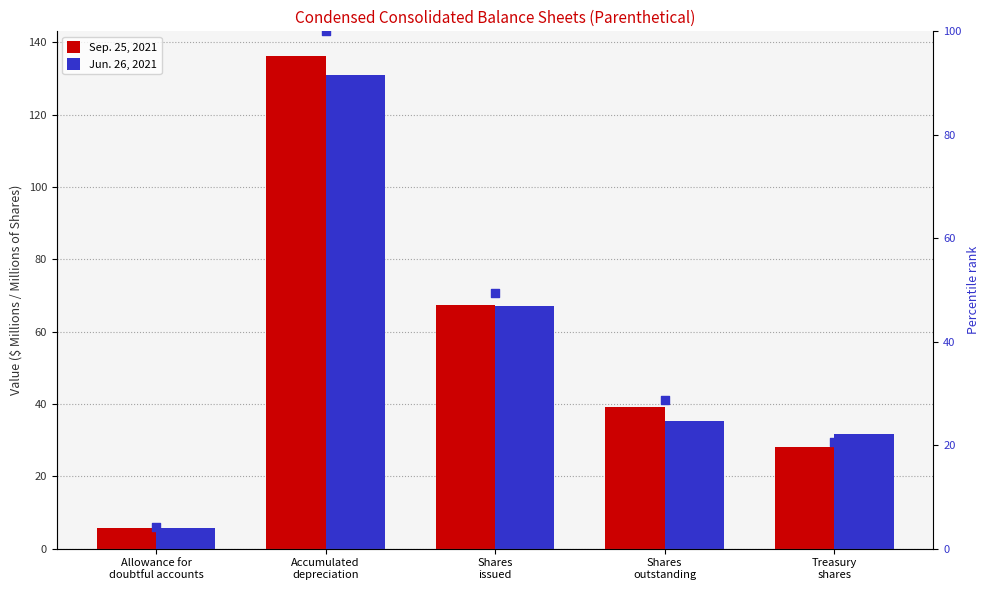

Which series has the largest Y range (max minus min)?

Sep. 25, 2021